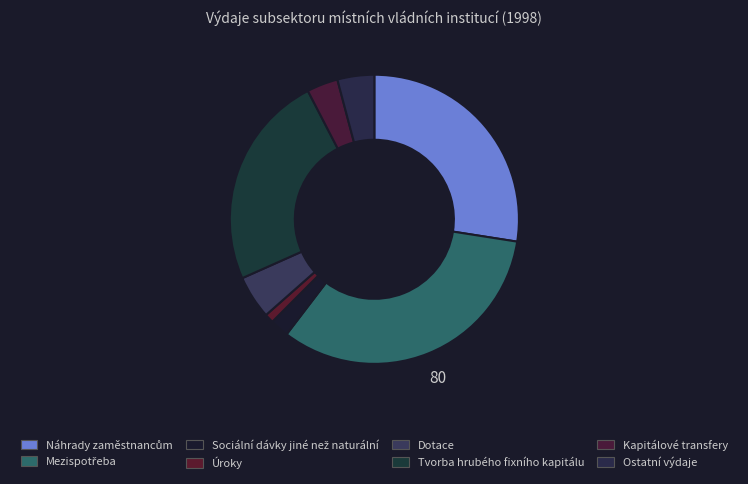

Count the number of slices in the pie.

8